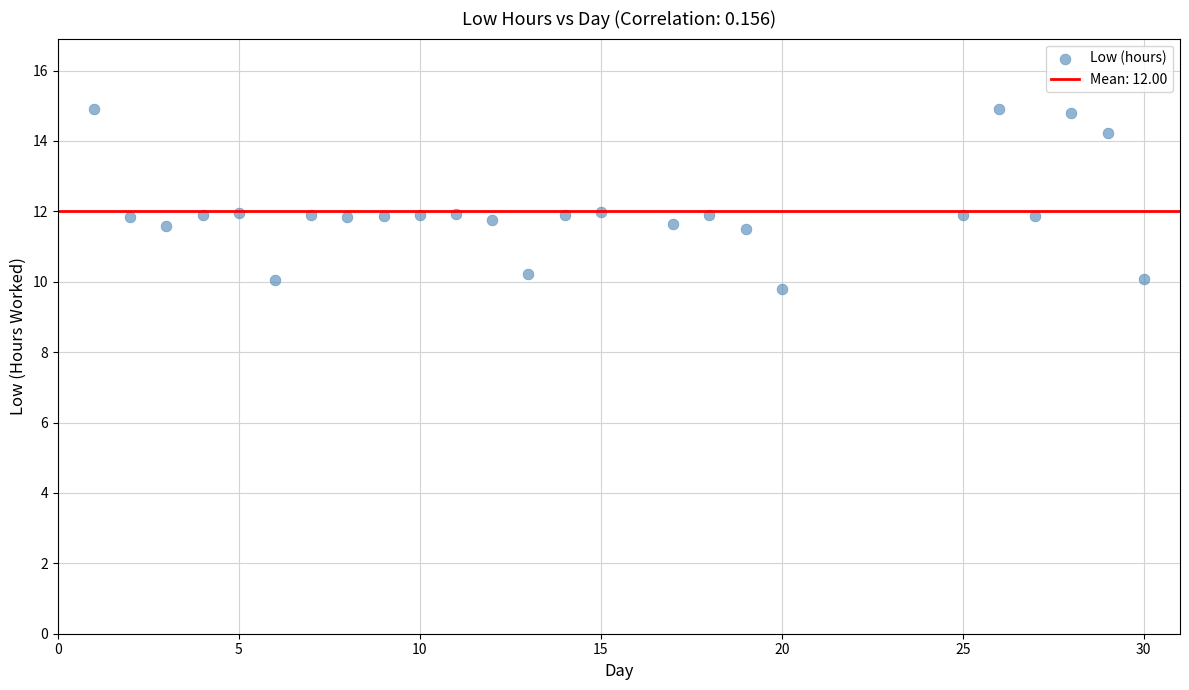

What is the range of Y values (max minus min)?

5.1